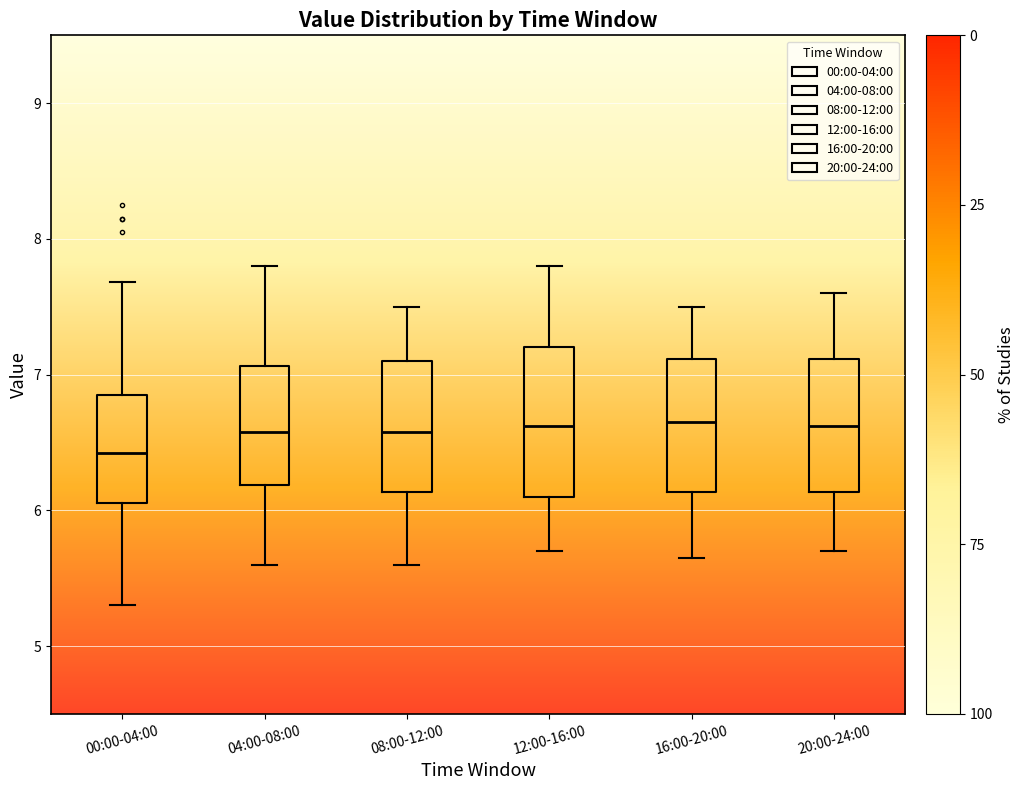

Which box is the tallest, from its lower edge to its upper edge?

12:00-16:00